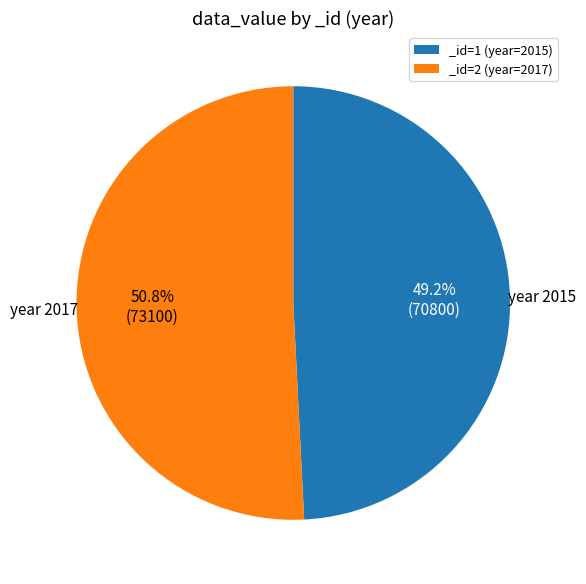

What is the smallest slice in the pie chart?

_id=1 (year=2015)